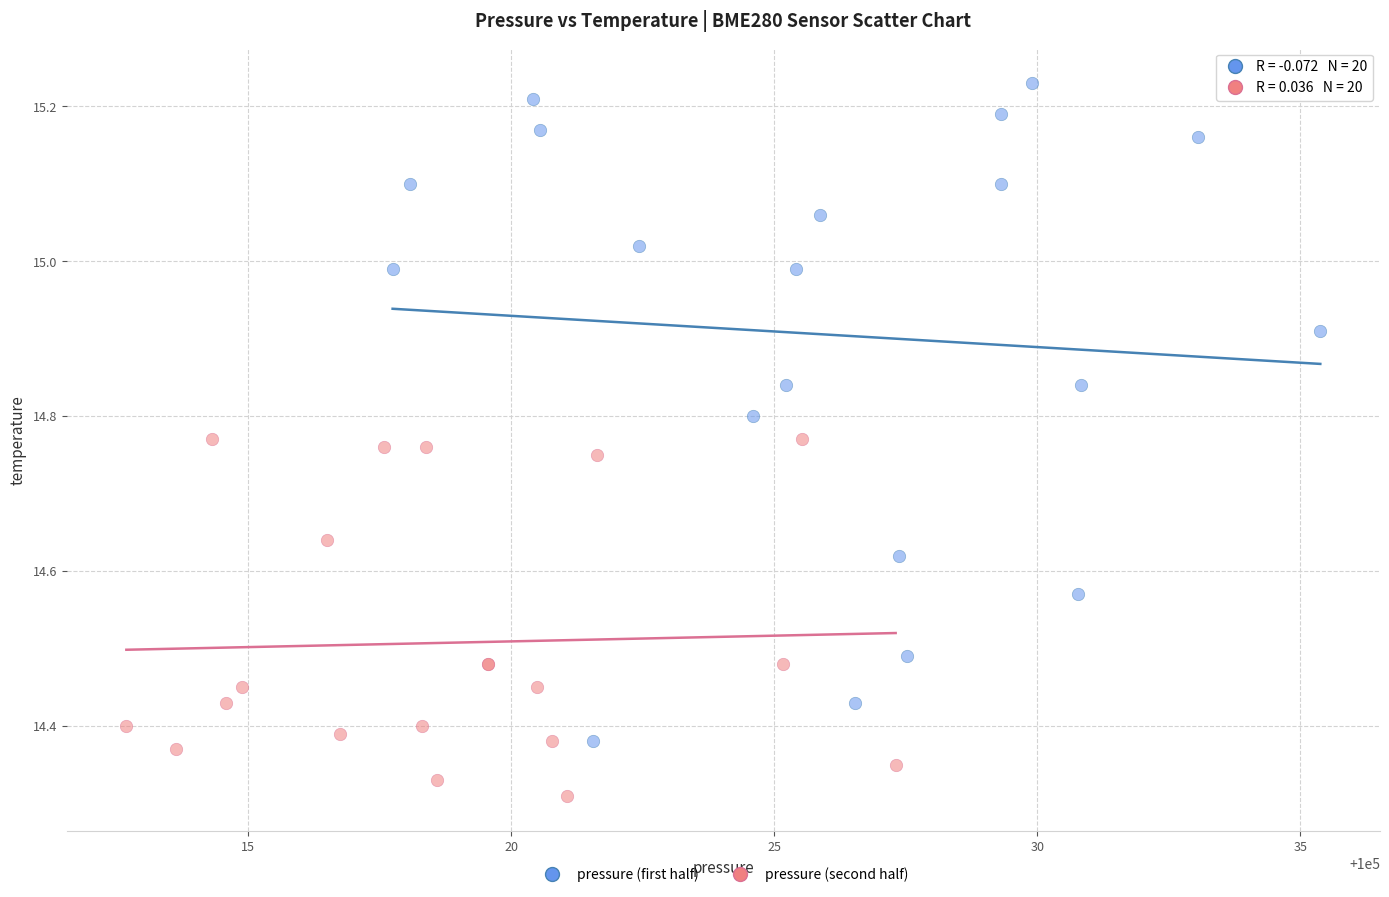

Which series contains the highest Y value?

pressure (first half)